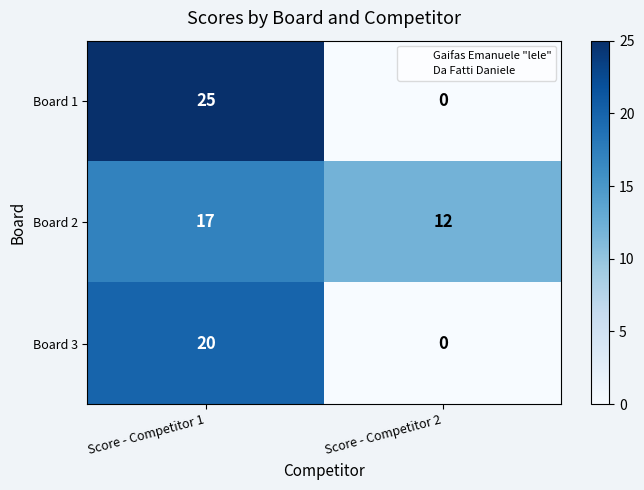

At which category is the sum across all series the highest?

Score - Competitor 1